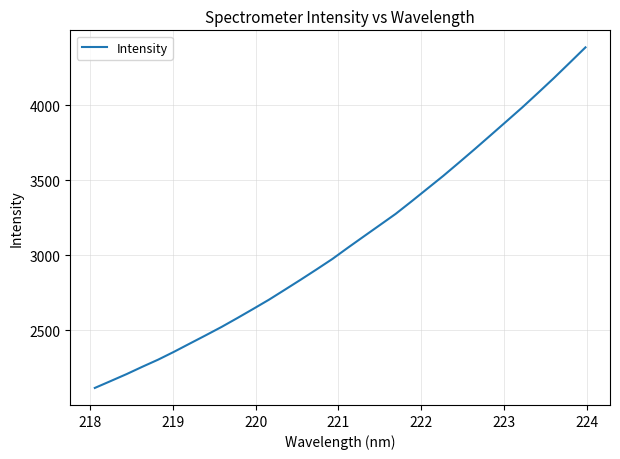

How many lines are shown in the chart?

1